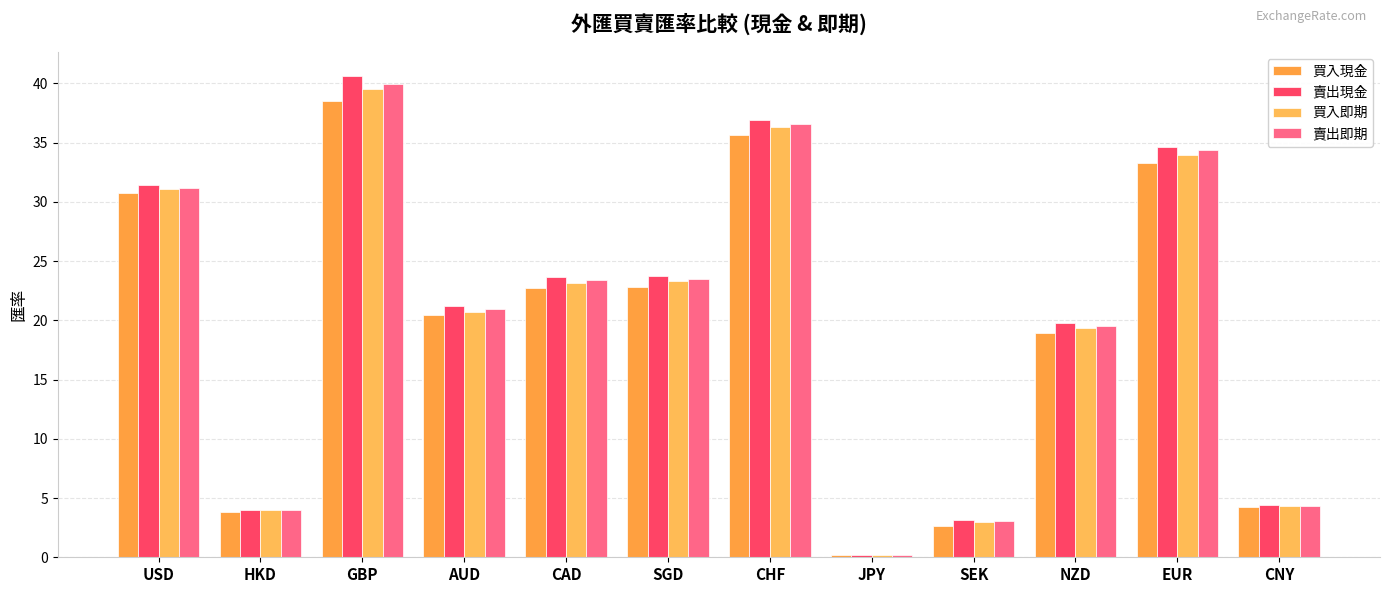

At which category is the sum across all series the highest?

GBP